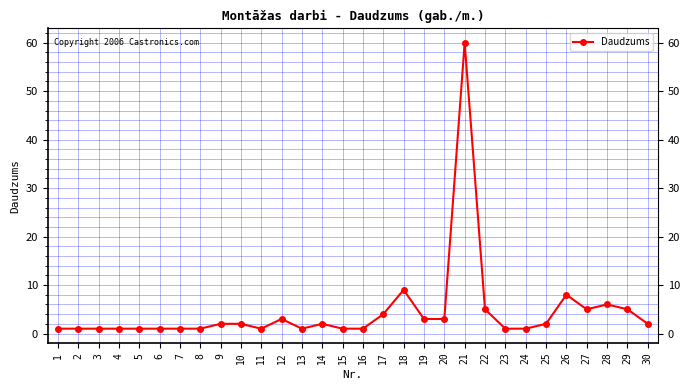

Reading right to left, transcribe all the data shown in this chart.

30=2	29=5	28=6	27=5	26=8	25=2	24=1	23=1	22=5	21=60	20=3	19=3	18=9	17=4	16=1	15=1	14=2	13=1	12=3	11=1	10=2	9=2	8=1	7=1	6=1	5=1	4=1	3=1	2=1	1=1